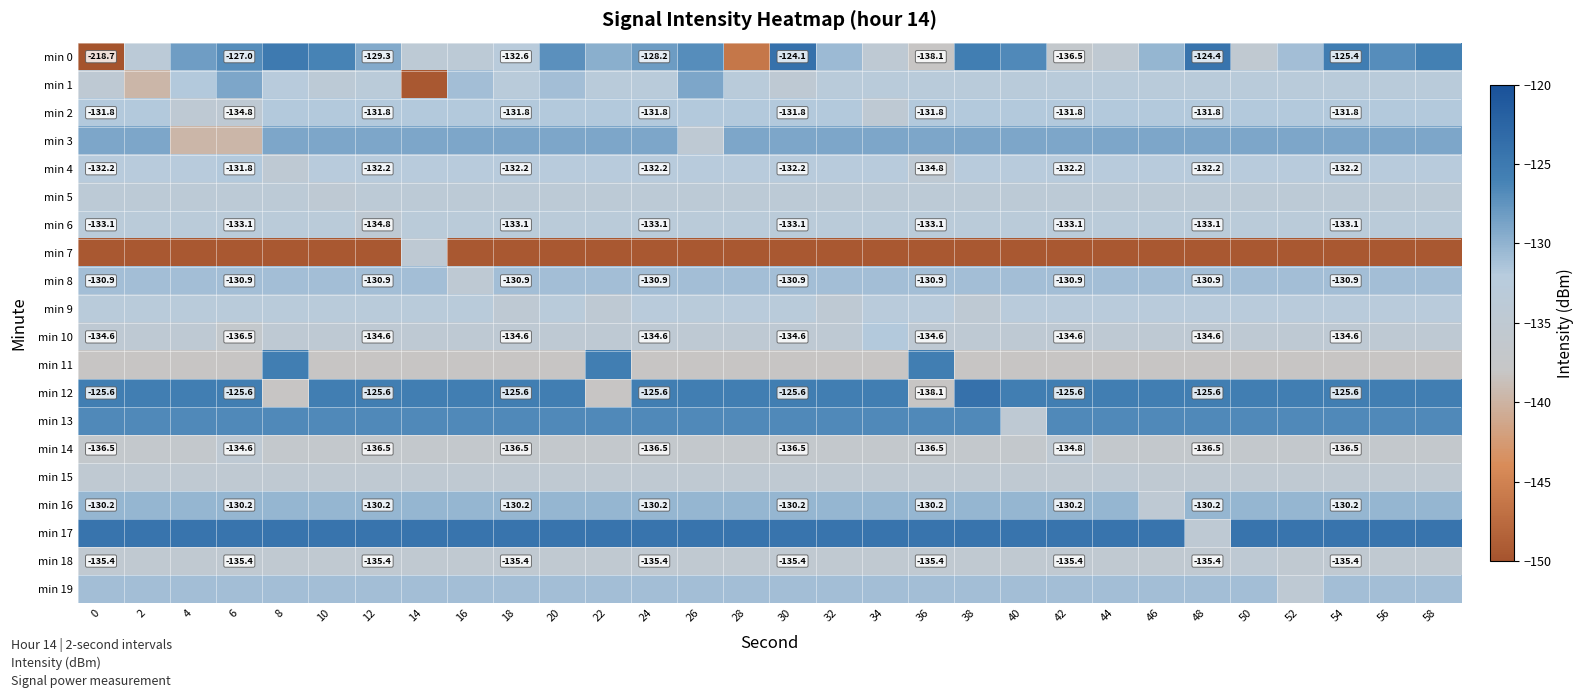

Rank the categories by min 19 value from lowest to highest.

52, 0, 2, 4, 6, 8, 10, 12, 14, 16, 18, 20, 22, 24, 26, 28, 30, 32, 34, 36, 38, 40, 42, 44, 46, 48, 50, 54, 56, 58